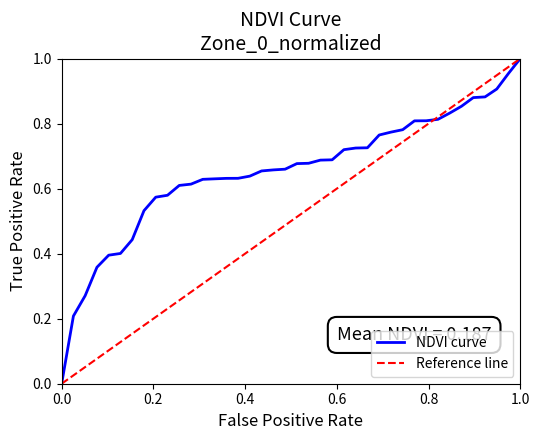

List the series in order of their overall mean, highest first.

NDVI curve, Reference line